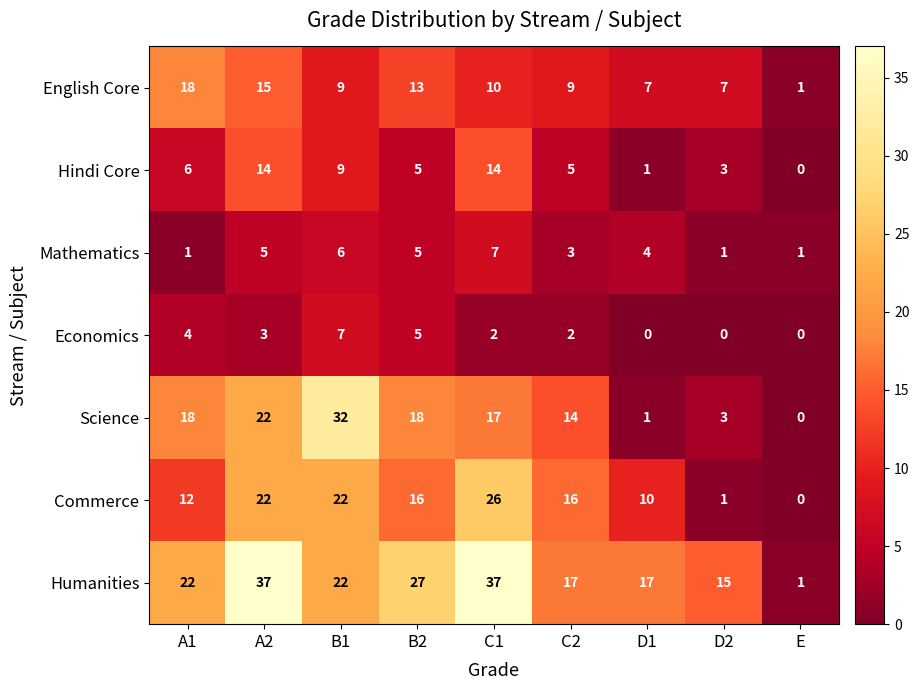

What is the difference between the Science values at D2 and A1?

15